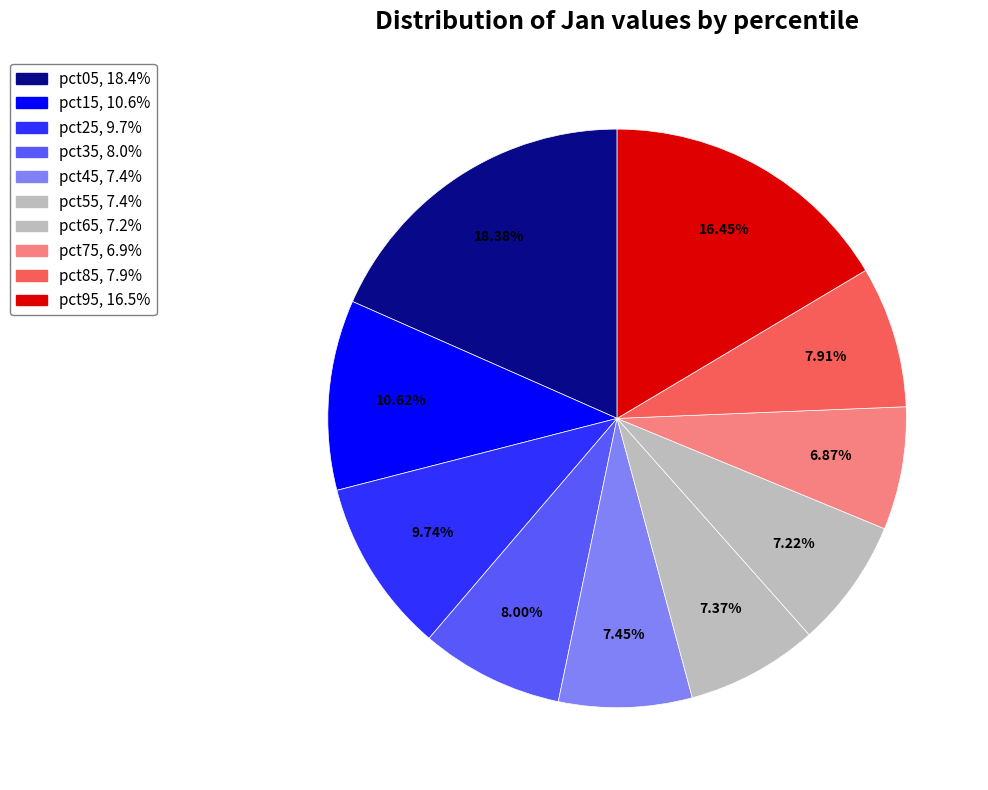

To the nearest percent, what is the combined percentage of pct85 and pct35?

16%